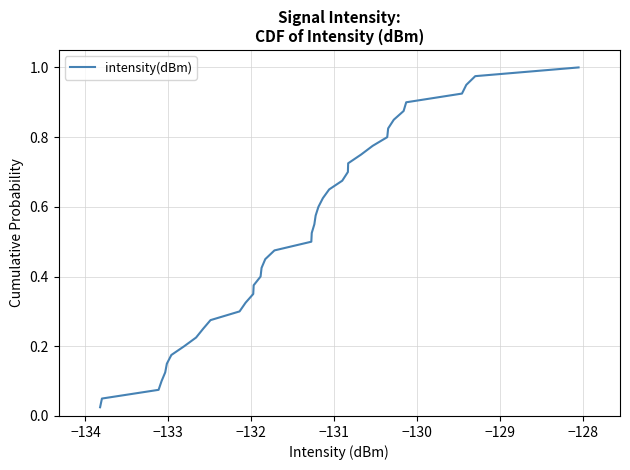

How many lines are shown in the chart?

1